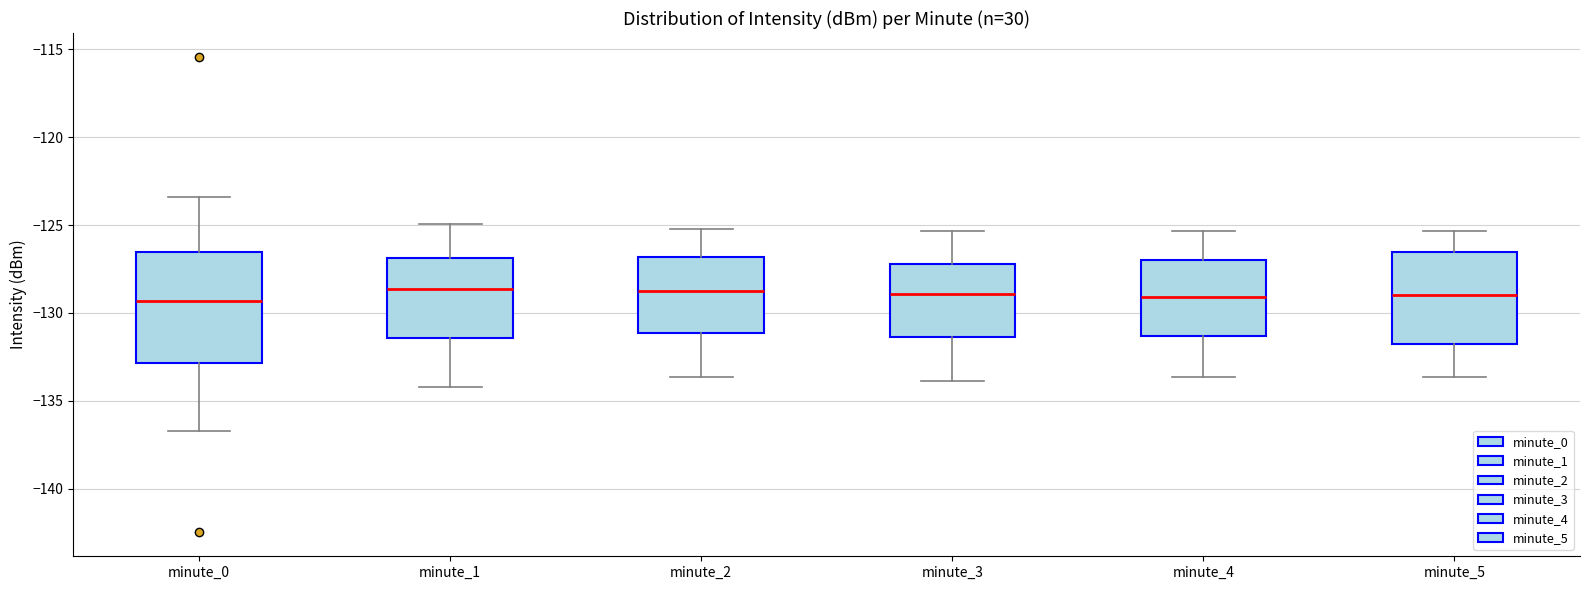

Comparing the boxes themselves (not the whiskers), which one is the tallest?

minute_0